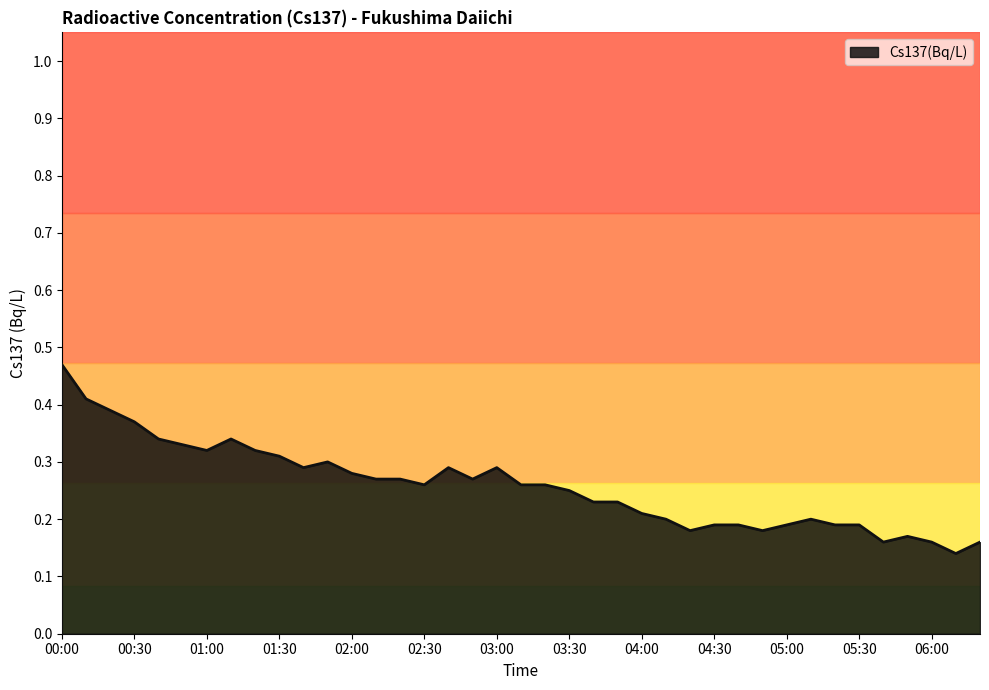

List the labels in order of value, smallest first.

06:10, 05:40, 06:00, 06:20, 05:50, 04:20, 04:50, 04:30, 04:40, 05:00, 05:20, 05:30, 04:10, 05:10, 04:00, 03:40, 03:50, 03:30, 02:30, 03:10, 03:20, 02:10, 02:20, 02:50, 02:00, 01:40, 02:40, 03:00, 01:50, 01:30, 01:00, 01:20, 00:50, 00:40, 01:10, 00:30, 00:20, 00:10, 00:00